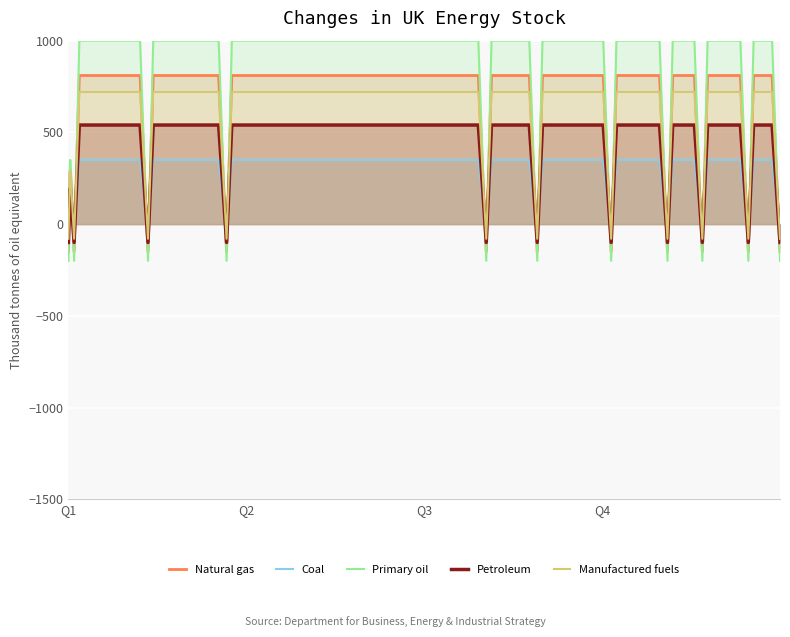

Count the number of data series in this chart.

5